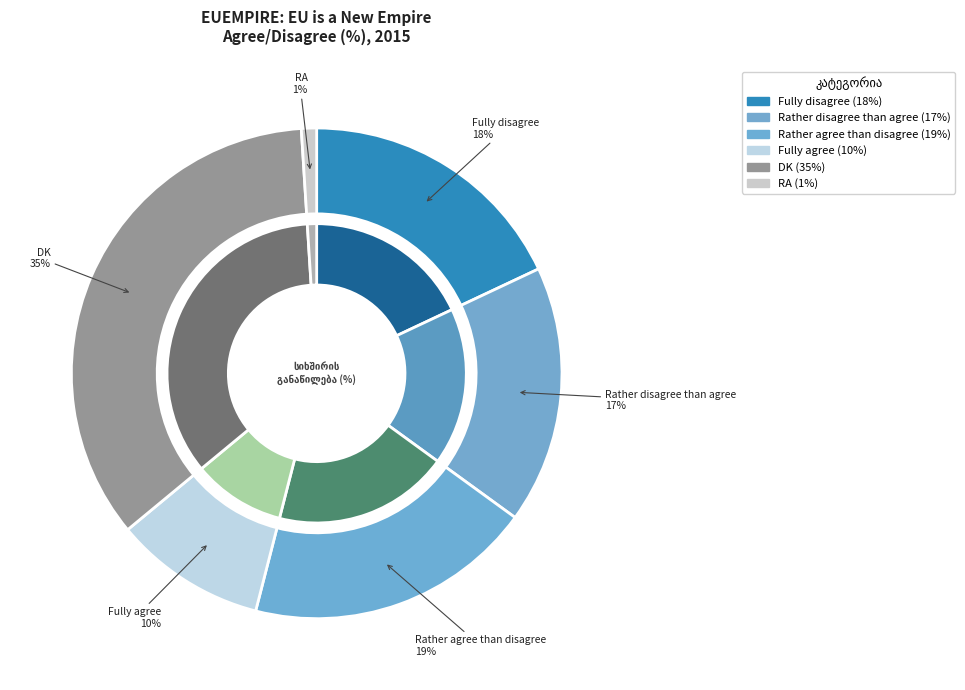

Between RA and Rather agree than disagree, which is larger?

Rather agree than disagree